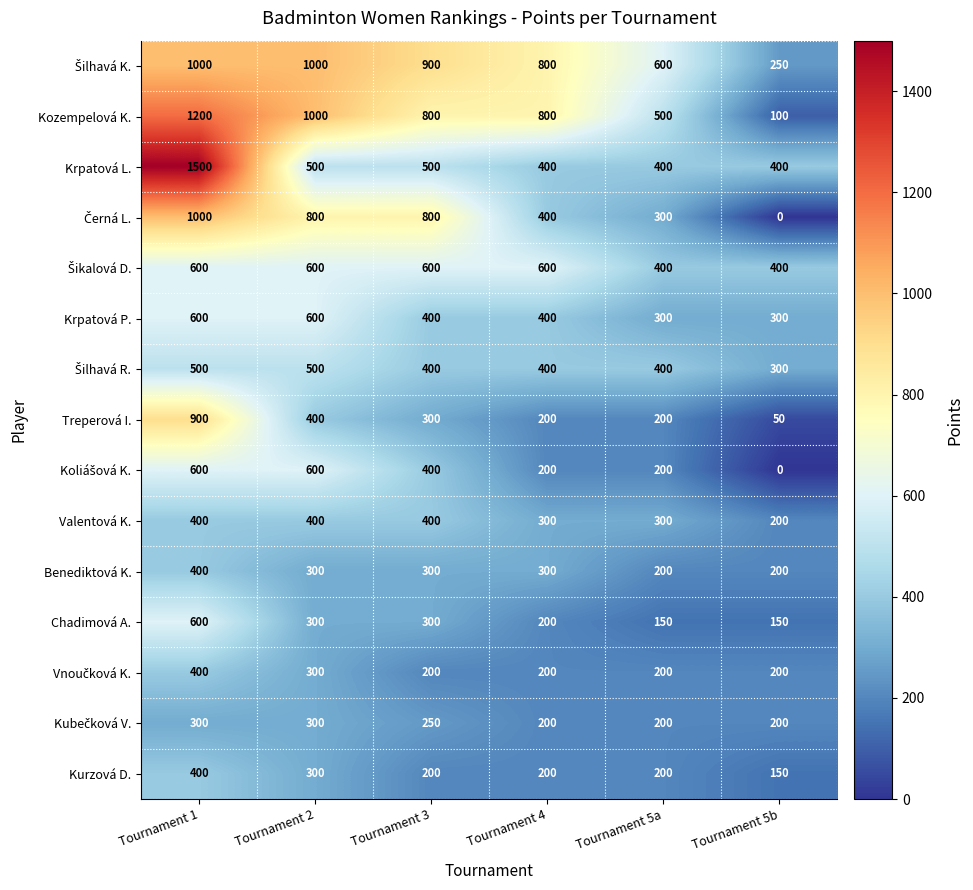

Between Tournament 1 and Tournament 2, which series saw the biggest shift?

Krpatová L.